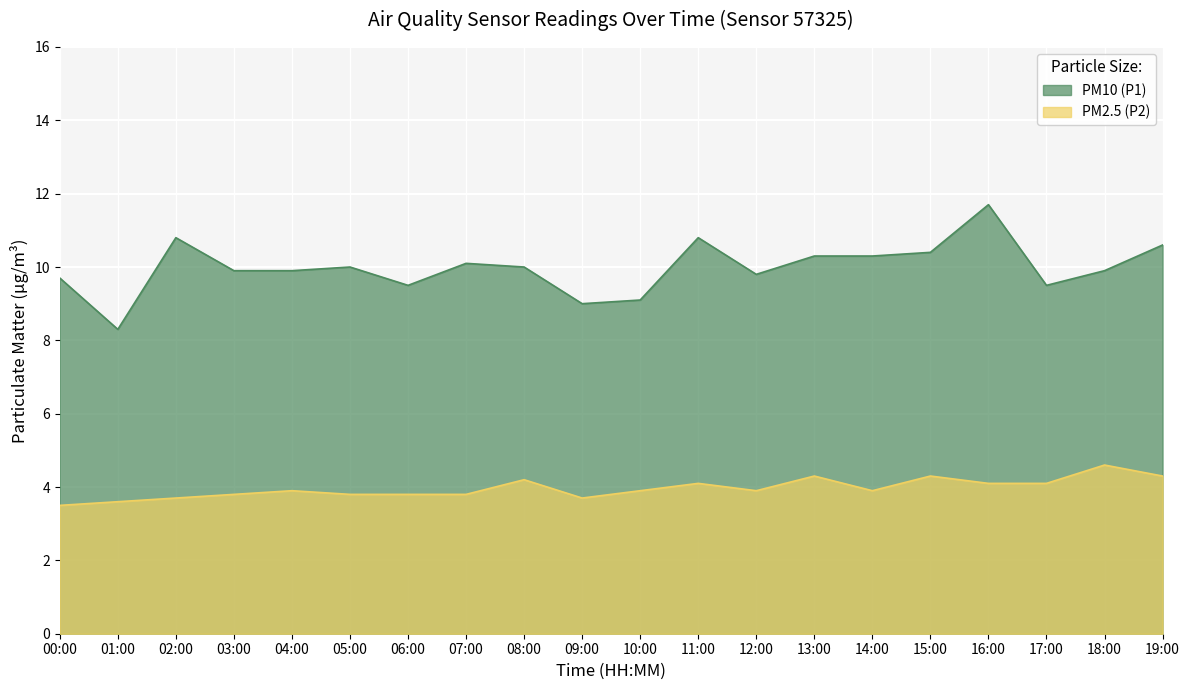

What is the greatest value displayed?

11.7